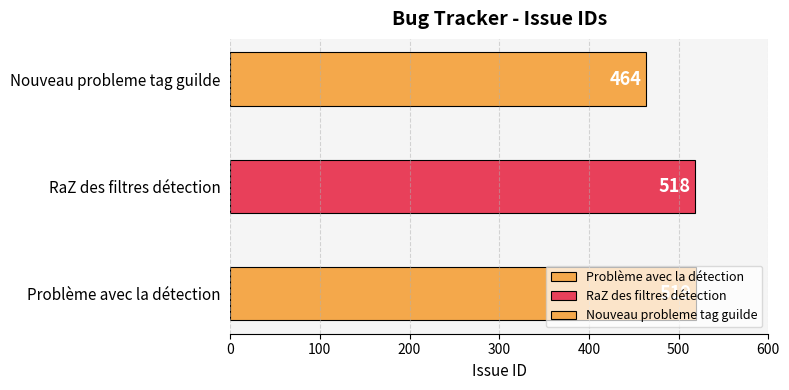

Which category has the highest value across all series?

Problème avec la détection